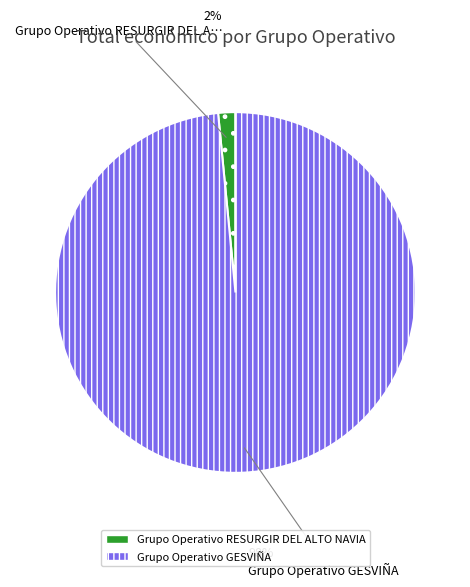

What is the largest slice in the pie chart?

Grupo Operativo GESVIÑA